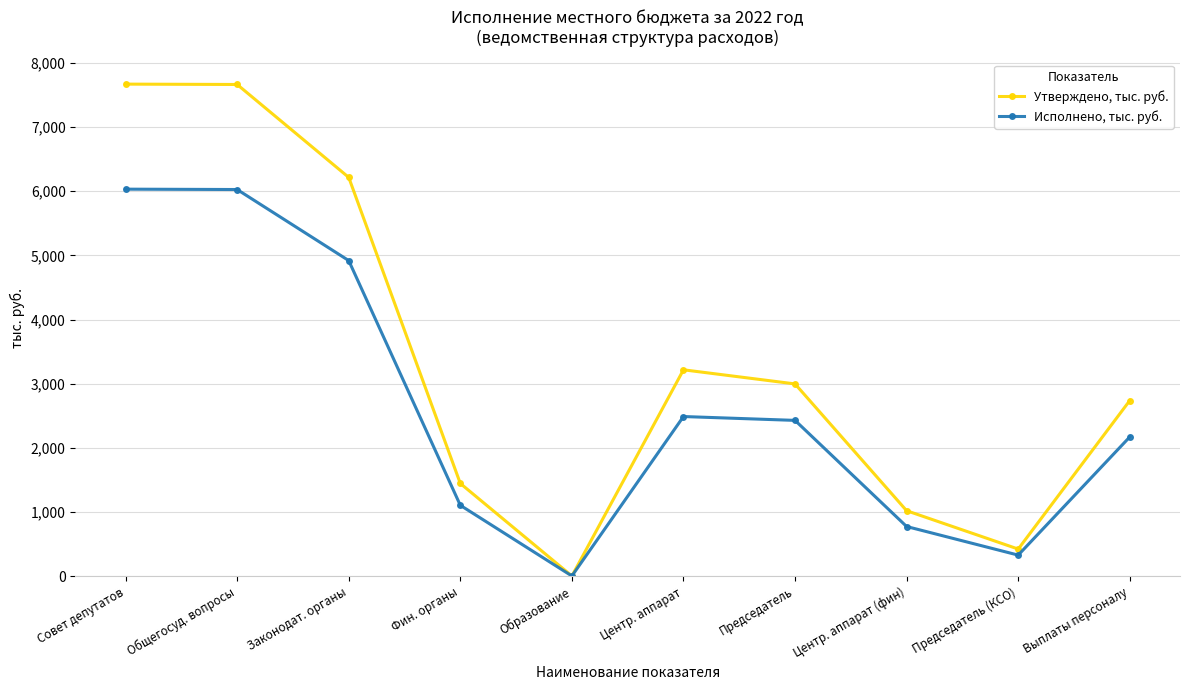

How many values in the Исполнено, тыс. руб. series are below 2429?

5